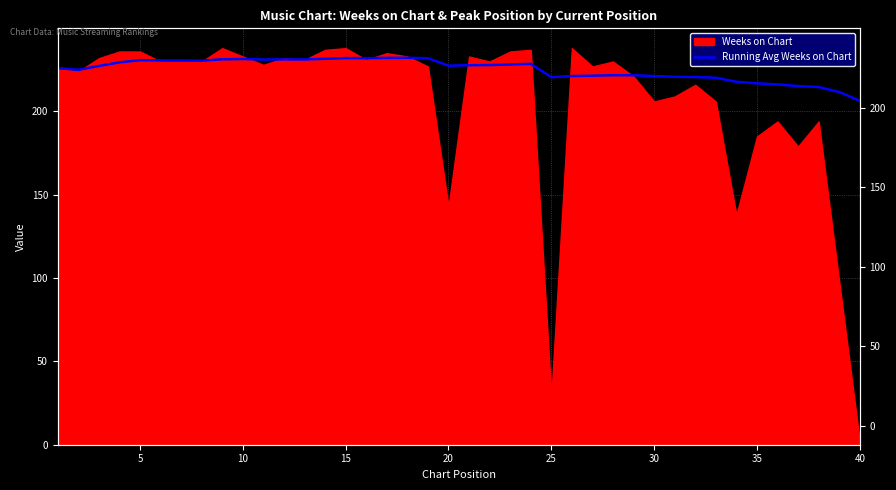

What is the value of the 7th point from the left?

230.6